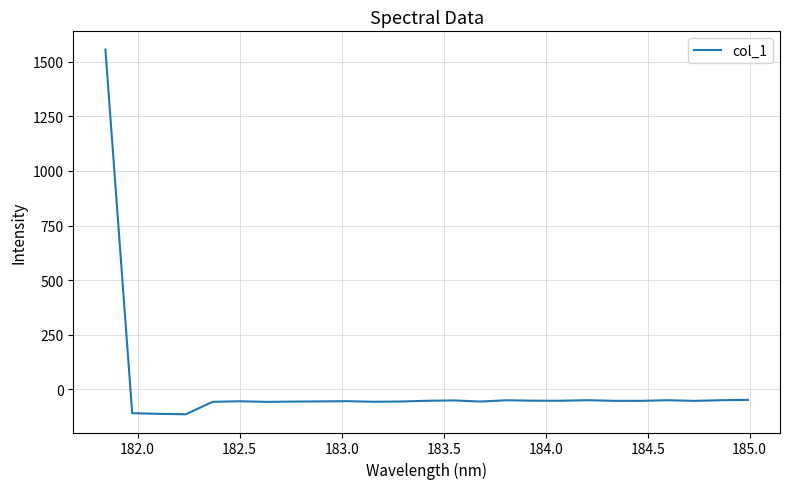

What is the smallest value displayed?

-113.9